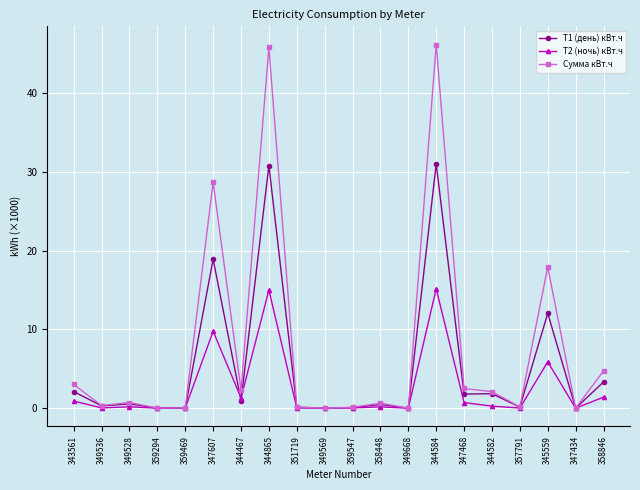

What is the difference between the Т2 (ночь) кВт.ч values at 358448 and 344865?

14.8